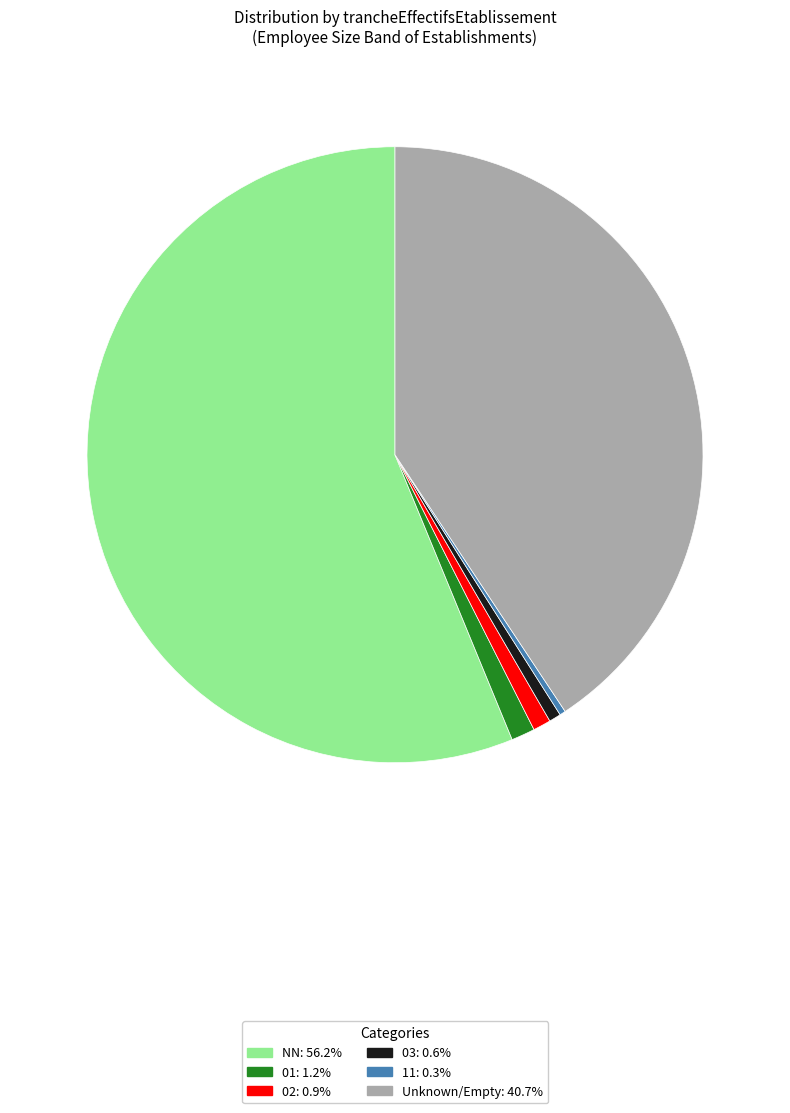

Does any single category account for the majority?

Yes